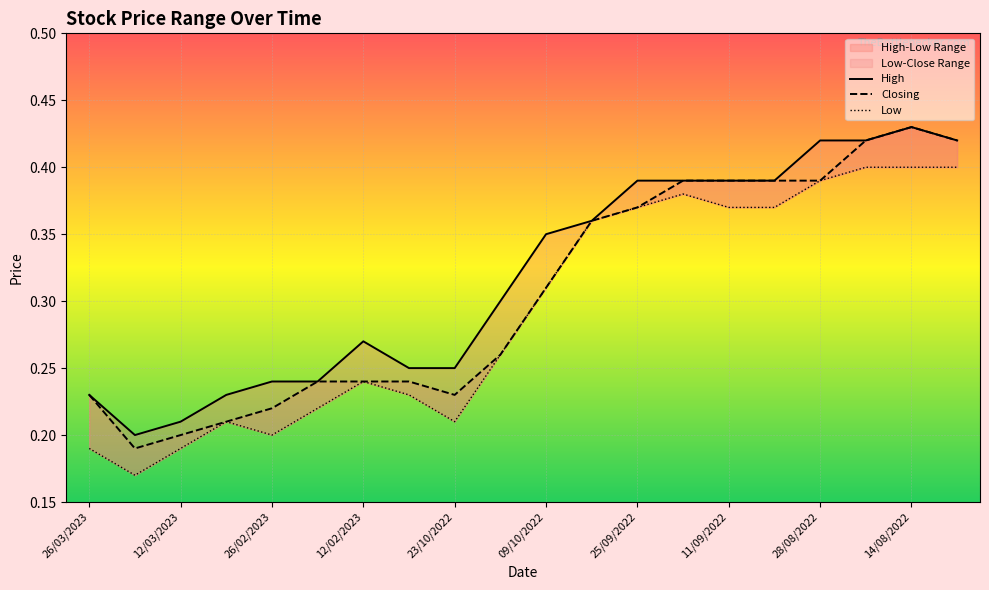

List the series in order of their peak value, highest first.

High, Closing, Low